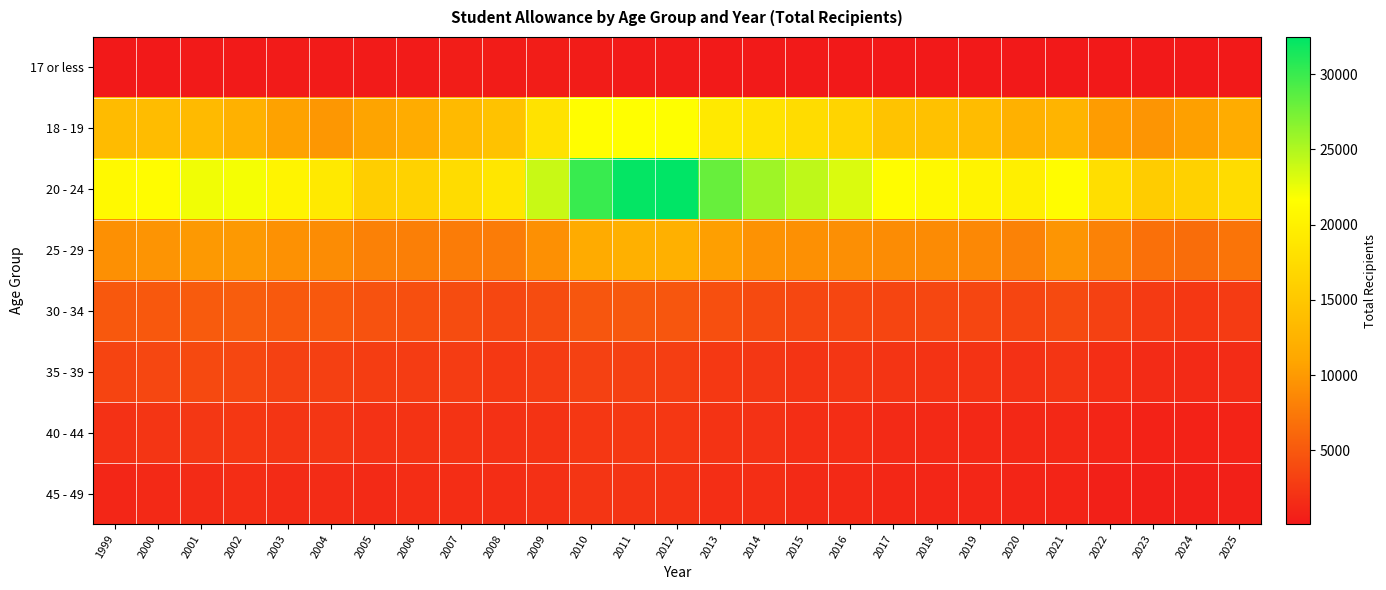

Reading left to right, extract all data points from this chart.

17 or less: 1999=90	2000=135	2001=204	2002=210	2003=246	2004=303	2005=288	2006=306	2007=408	2008=357	2009=441	2010=387	2011=336	2012=303	2013=204	2014=192	2015=174	2016=150	2017=126	2018=141	2019=114	2020=132	2021=138	2022=96	2023=90	2024=123	2025=141
18 - 19: 1999=13476	2000=13608	2001=13386	2002=12357	2003=10623	2004=9804	2005=10782	2006=11739	2007=13392	2008=14415	2009=18285	2010=21519	2011=21618	2012=21669	2013=19053	2014=18402	2015=17529	2016=16500	2017=14484	2018=14316	2019=13677	2020=12324	2021=12735	2022=10158	2023=9636	2024=10482	2025=11757
20 - 24: 1999=21030	2000=21333	2001=22263	2002=22074	2003=20436	2004=19071	2005=15894	2006=16323	2007=17463	2008=18684	2009=23946	2010=30030	2011=32256	2012=32472	2013=28050	2014=25716	2015=24429	2016=23184	2017=21384	2018=20907	2019=20322	2020=19761	2021=21375	2022=17778	2023=15549	2024=16149	2025=17436
25 - 29: 1999=9216	2000=9567	2001=9936	2002=9918	2003=9363	2004=8955	2005=8085	2006=7971	2007=7695	2008=7713	2009=9225	2010=11583	2011=12153	2012=12207	2013=10446	2014=9423	2015=9267	2016=9189	2017=8973	2018=8916	2019=8667	2020=8187	2021=9615	2022=8148	2023=6828	2024=6564	2025=7137
30 - 34: 1999=4980	2000=5001	2001=5154	2002=5400	2003=5037	2004=5007	2005=4482	2006=4269	2007=4020	2008=3660	2009=4053	2010=4806	2011=4920	2012=4797	2013=4305	2014=3879	2015=3672	2016=3585	2017=3480	2018=3645	2019=3600	2020=3453	2021=3864	2022=3150	2023=2634	2024=2463	2025=2697
35 - 39: 1999=3432	2000=3657	2001=3798	2002=3690	2003=3150	2004=3096	2005=2901	2006=2862	2007=2793	2008=2517	2009=2820	2010=3207	2011=3123	2012=2997	2013=2550	2014=2403	2015=2232	2016=2328	2017=2184	2018=2142	2019=2136	2020=1962	2021=2283	2022=1791	2023=1509	2024=1452	2025=1569
40 - 44: 1999=1977	2000=2244	2001=2430	2002=2442	2003=2256	2004=2340	2005=2037	2006=2070	2007=2175	2008=1962	2009=2145	2010=2490	2011=2535	2012=2439	2013=2106	2014=2004	2015=1701	2016=1620	2017=1422	2018=1365	2019=1281	2020=1230	2021=1245	2022=984	2023=798	2024=786	2025=888
45 - 49: 1999=1152	2000=1365	2001=1521	2002=1608	2003=1533	2004=1545	2005=1461	2006=1629	2007=1653	2008=1623	2009=1893	2010=2250	2011=2208	2012=2073	2013=1794	2014=1719	2015=1473	2016=1350	2017=1212	2018=1149	2019=1122	2020=978	2021=939	2022=654	2023=534	2024=552	2025=666